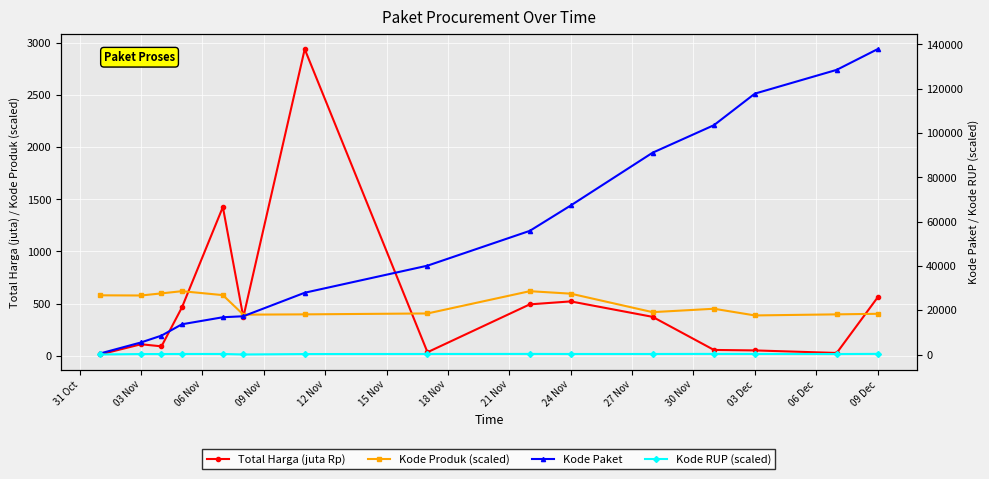

The Kode Paket series shows 39215.2 at 30 Nov. True or false?

False